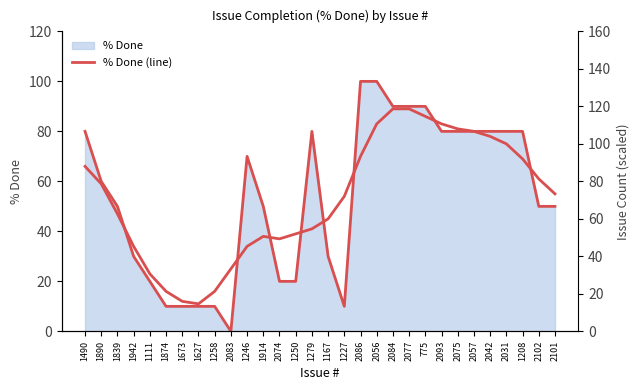

What is the label of the 3rd point from the left?

1839